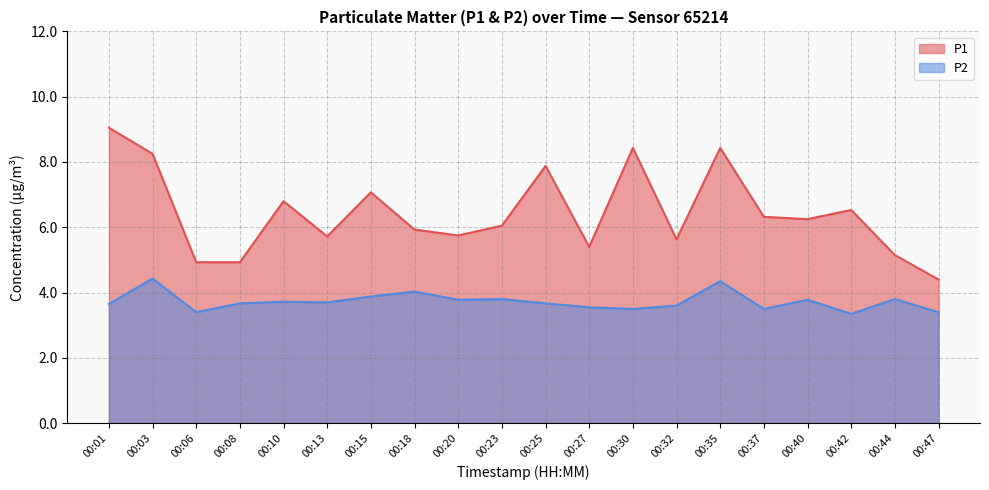

At which category does P1 reach its first local valley?

00:13